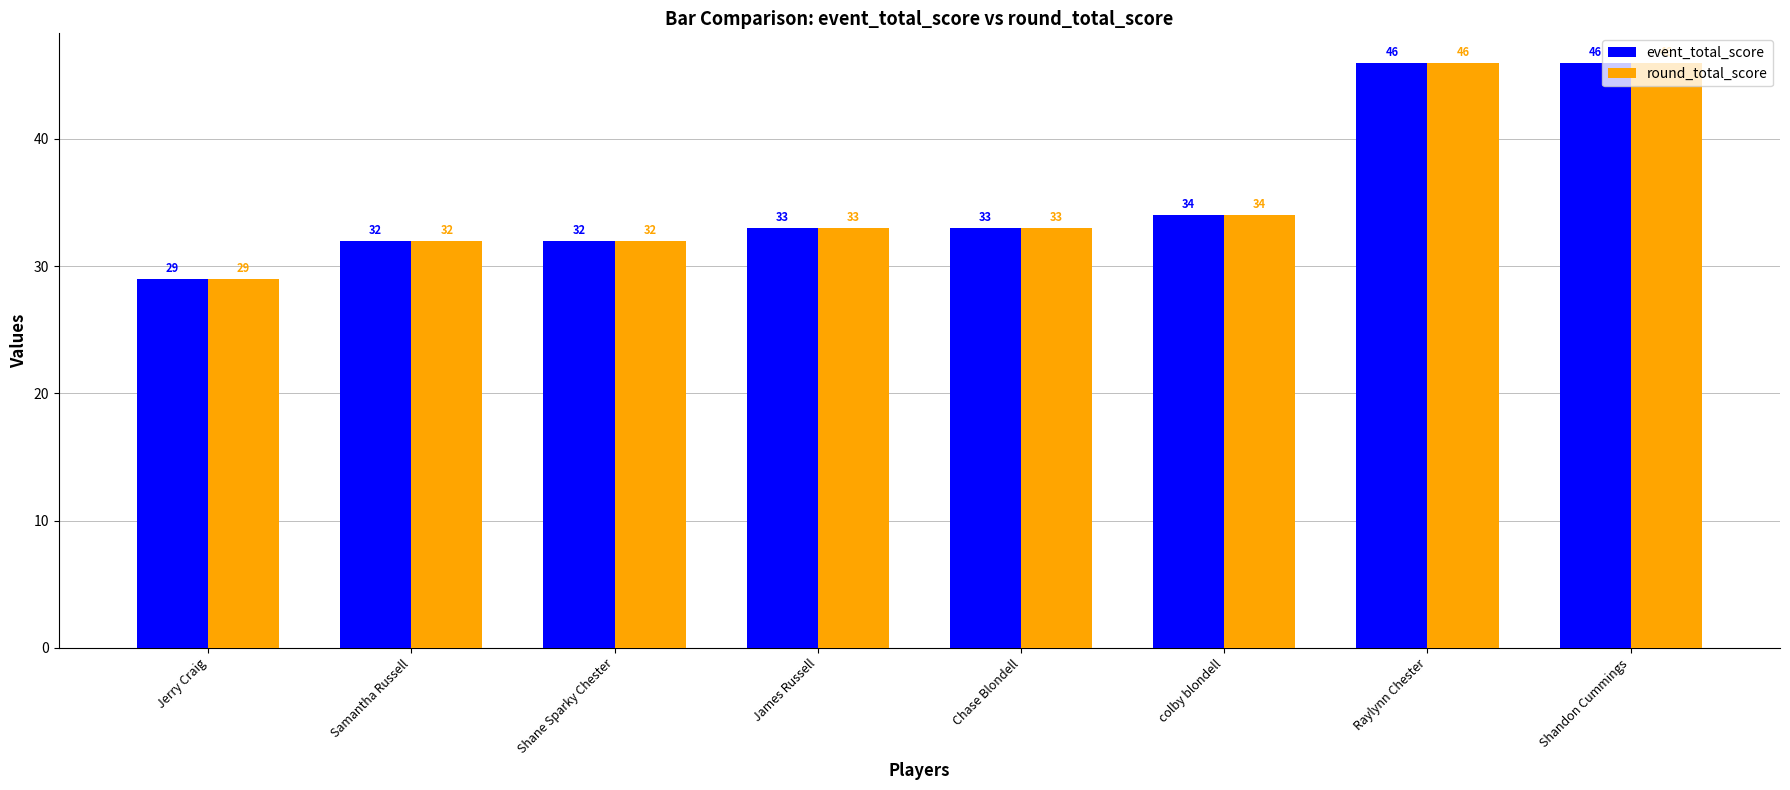

Which category has the lowest value across all series?

Jerry Craig